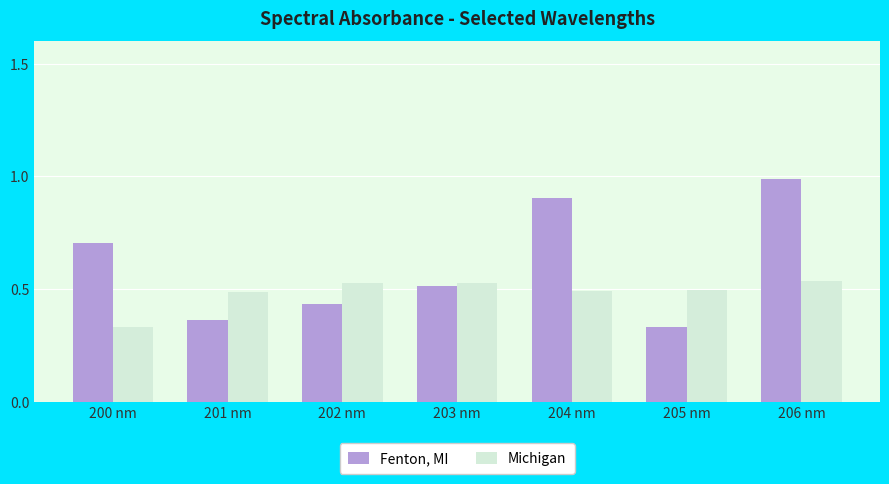

Rank the categories by Fenton, MI value from highest to lowest.

206 nm, 204 nm, 200 nm, 203 nm, 202 nm, 201 nm, 205 nm